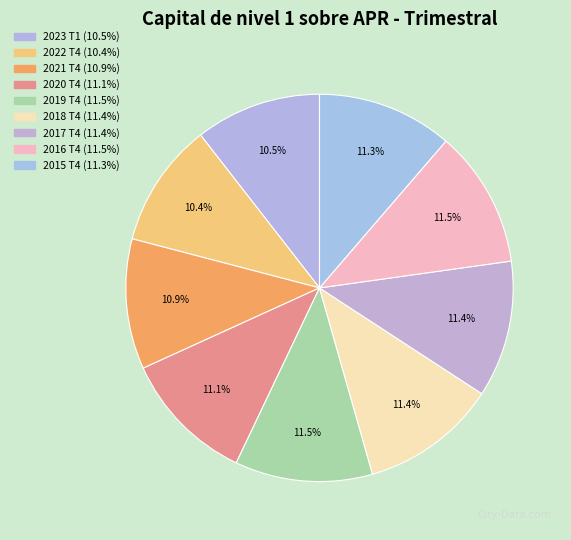

Does 2018 T4 account for over 50% of the chart?

No